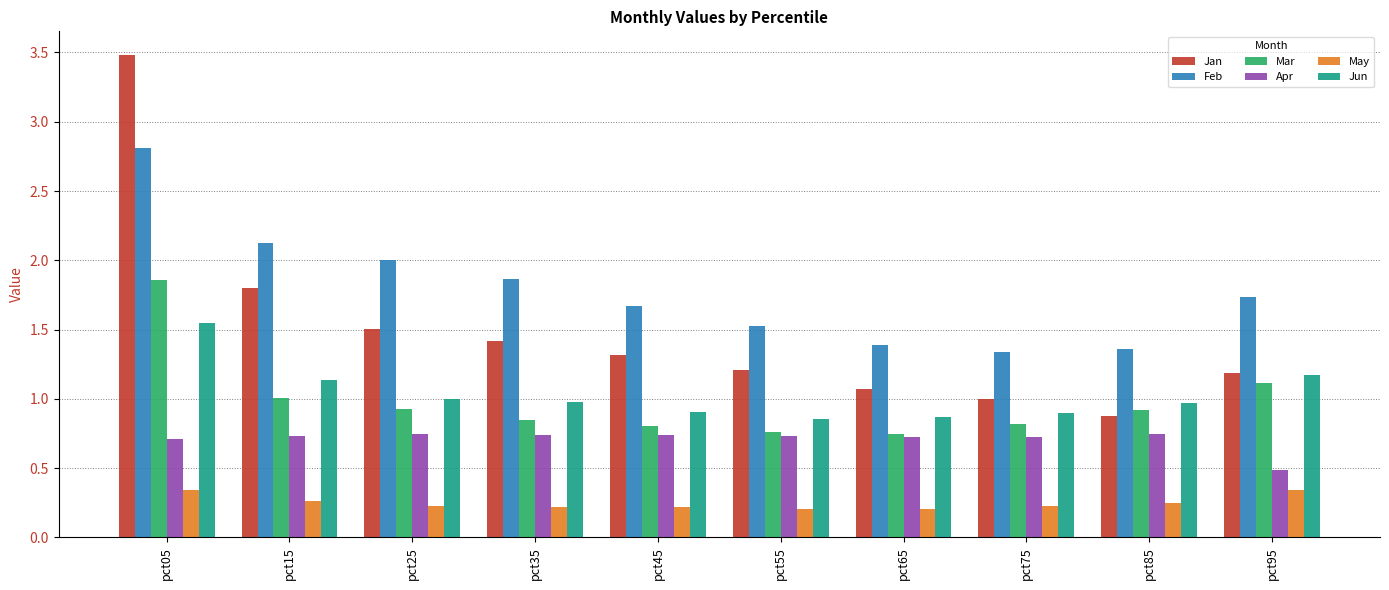

How many series are shown in this chart?

6